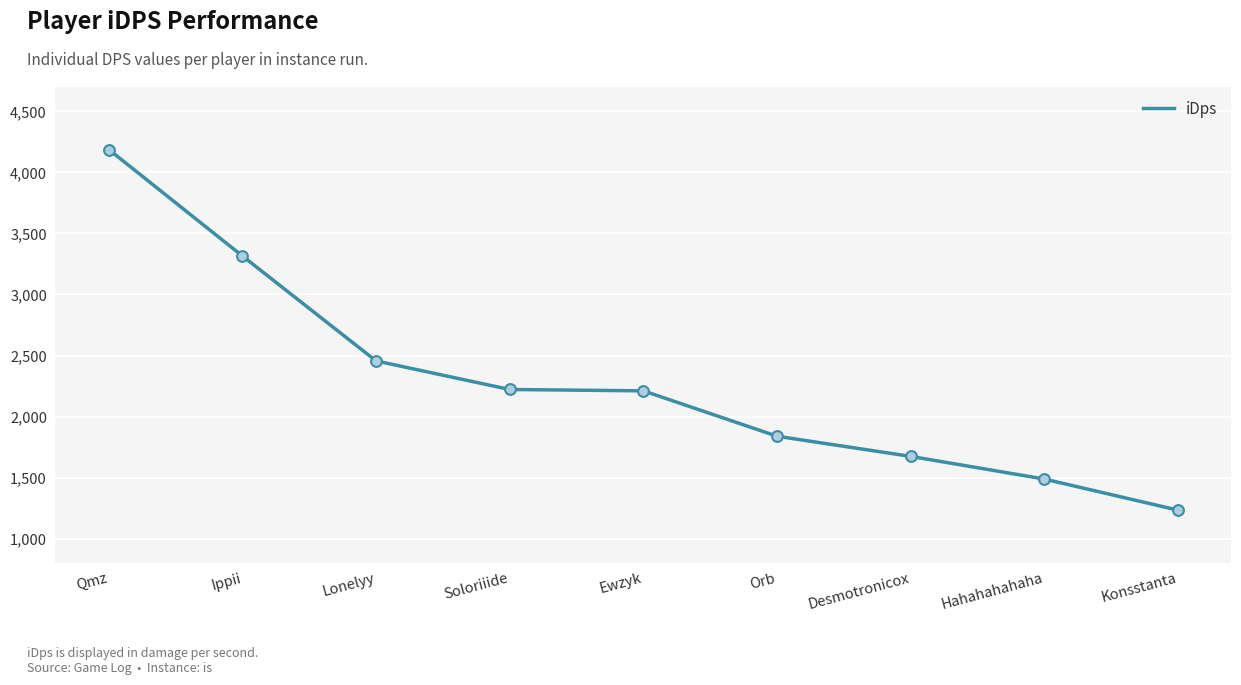

What is the ratio of the value at Soloriiide to the value at Hahahahahaha?

1.5